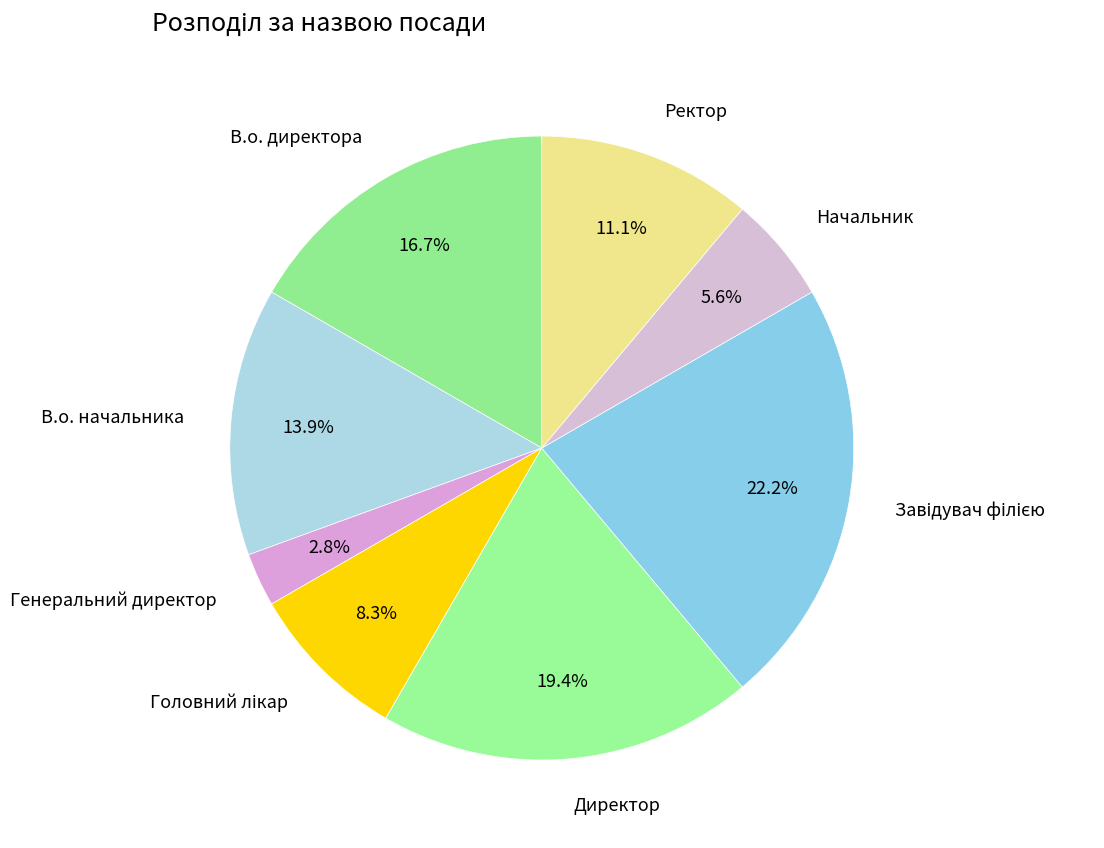

Which category has the smallest portion of the pie?

Генеральний директор